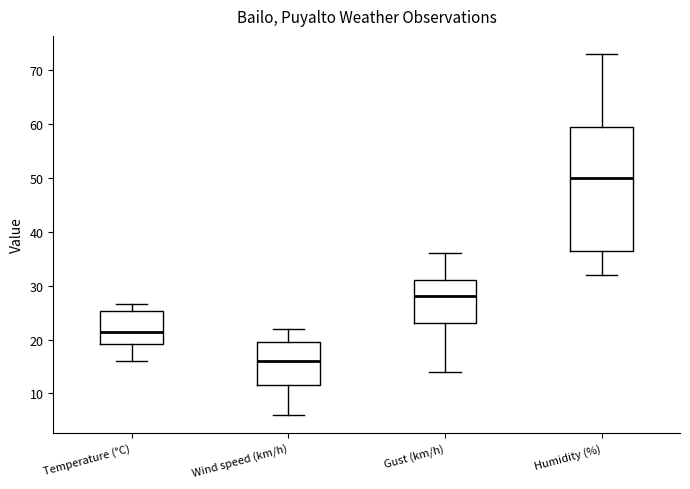

Where does the median line of the box for Temperature (°C) sit on the y-axis? The values are not printed on the chart, so give them approximately, as read against the axis.

21